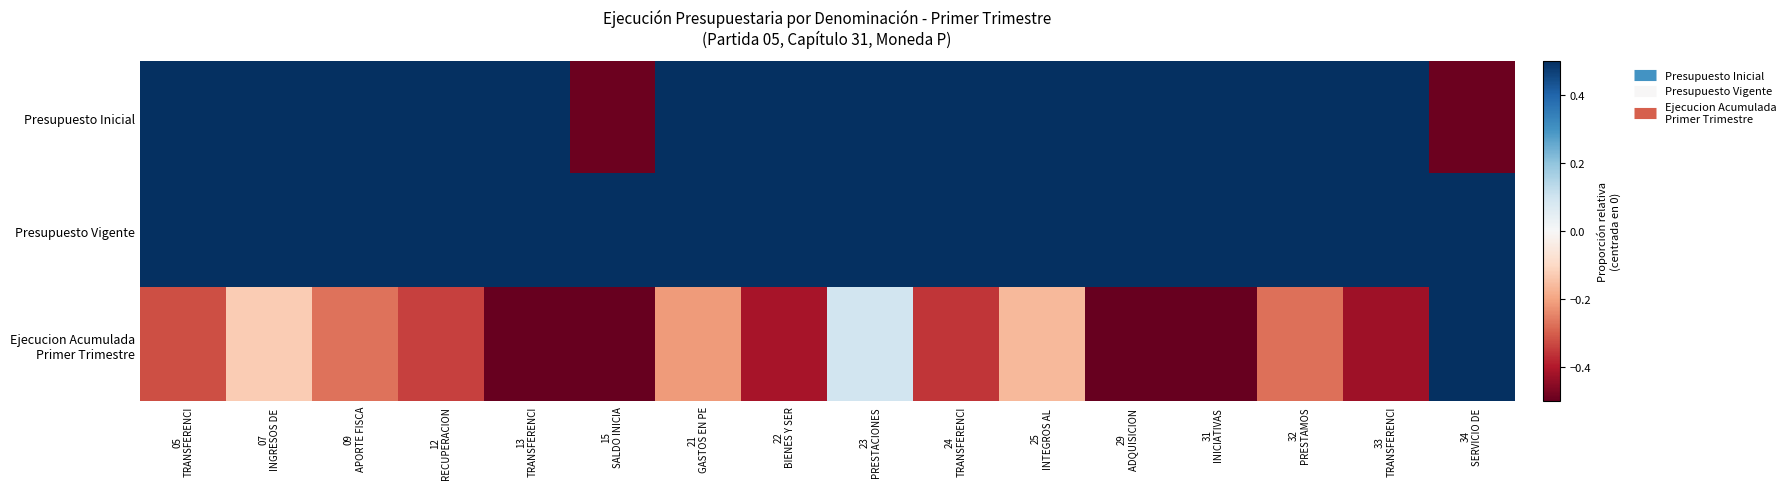

Rank the series at 33 TRANSFERENCI from lowest to highest value.

Ejecucion Acumulada Primer Trimestre, Presupuesto Inicial, Presupuesto Vigente